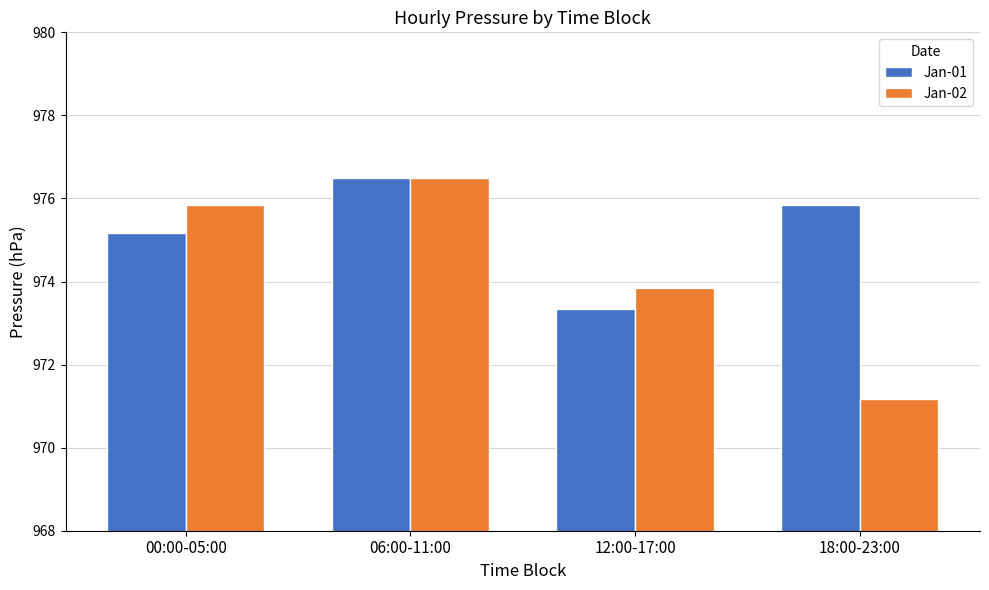

Reading left to right, list all the values displayed in this chart.

Jan-01: 975.2	976.5	973.3	975.8
Jan-02: 975.8	976.5	973.8	971.2